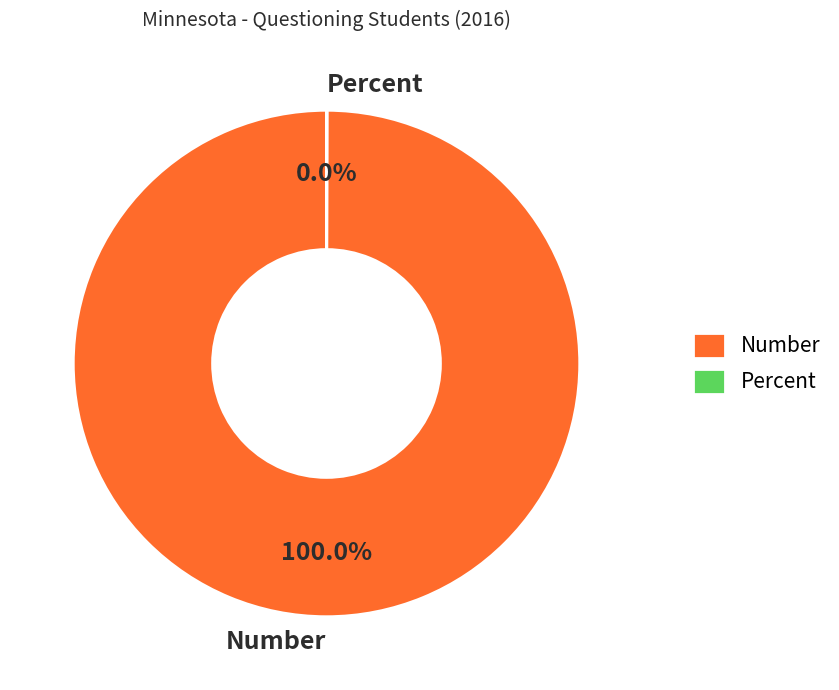

Which slice represents more than half of the pie?

Number